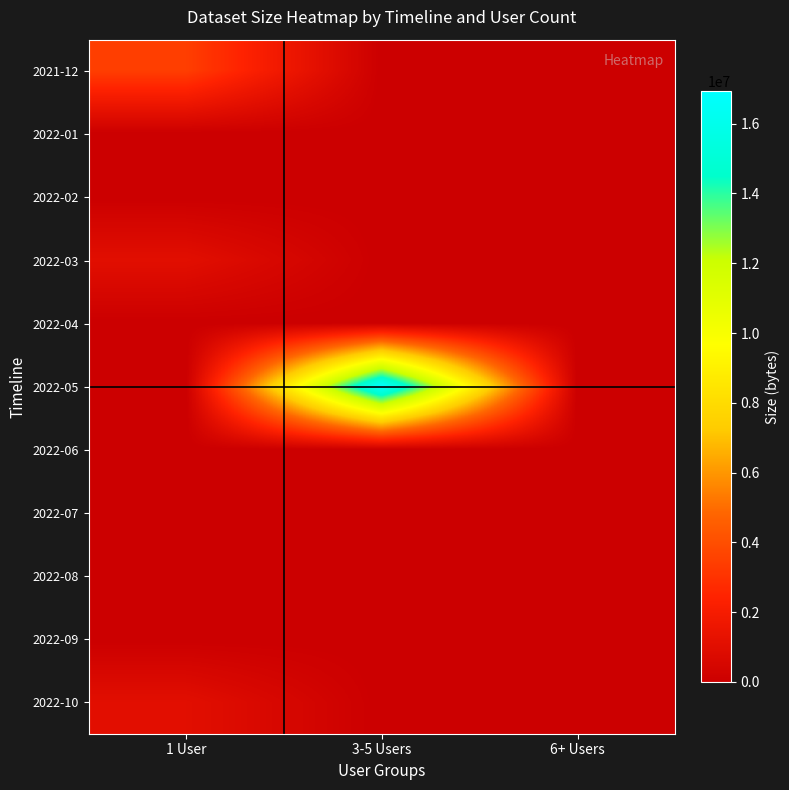

At 6+ Users, list the series in order from smallest to largest.

2021-12, 2022-01, 2022-02, 2022-03, 2022-04, 2022-05, 2022-06, 2022-07, 2022-08, 2022-09, 2022-10